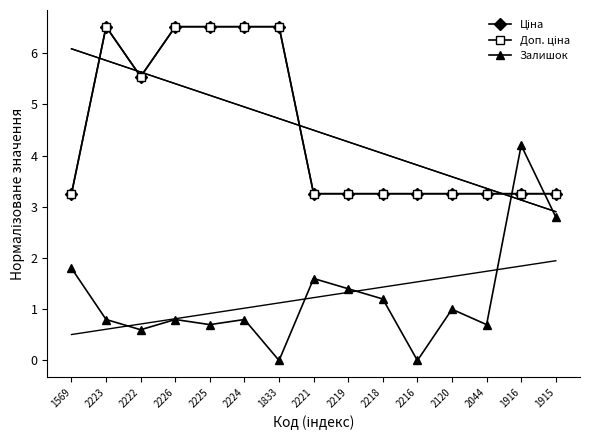

True or false: Ціна and Залишок intersect in this chart.

True